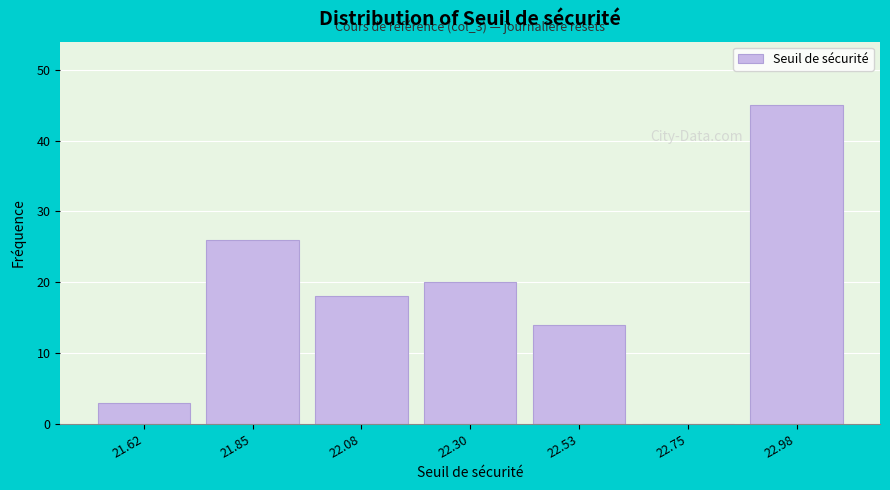

Reading right to left, what are all the values shown in this chart?

22.98=45	22.75=0	22.53=14	22.30=20	22.08=18	21.85=26	21.62=3